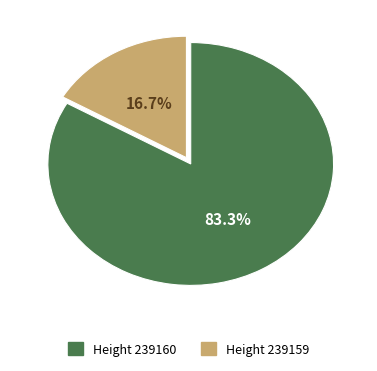

Count the number of slices in the pie.

2